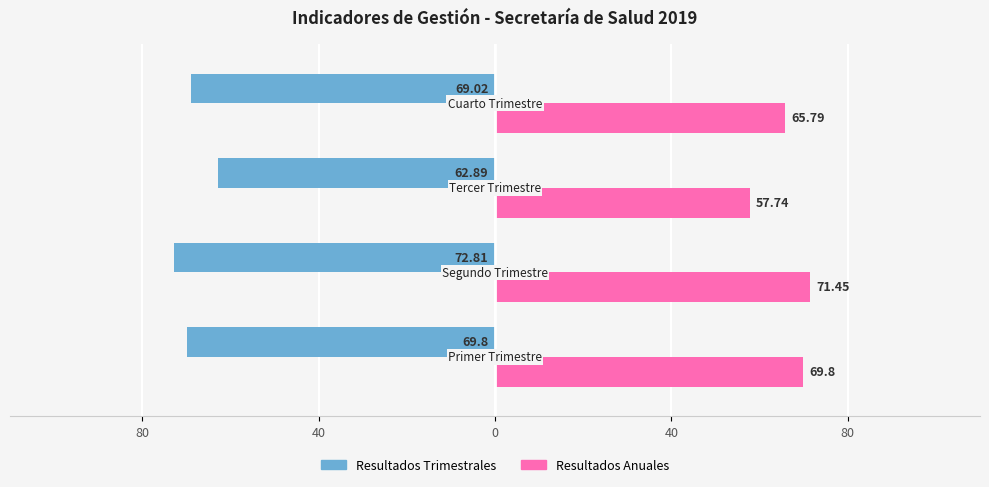

What are all the series names shown in the legend?

Resultados Trimestrales, Resultados Anuales